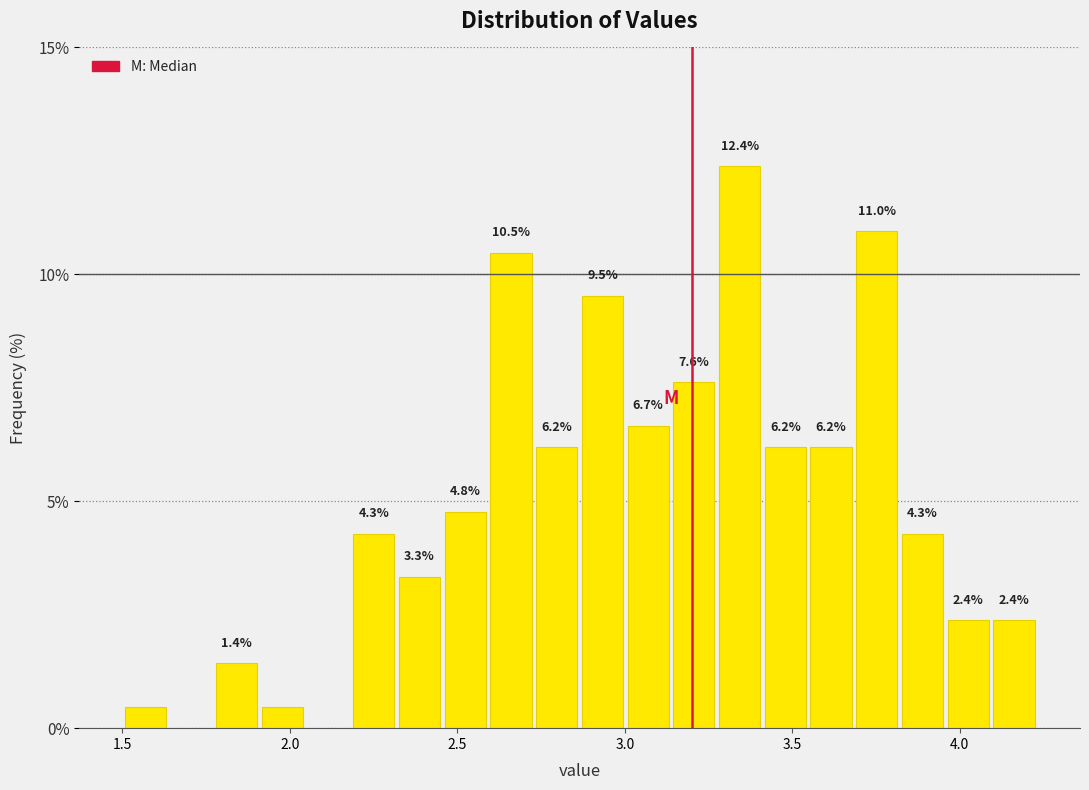

Read against the x-axis, roughly where is the centre of the tallest bar?

3.35